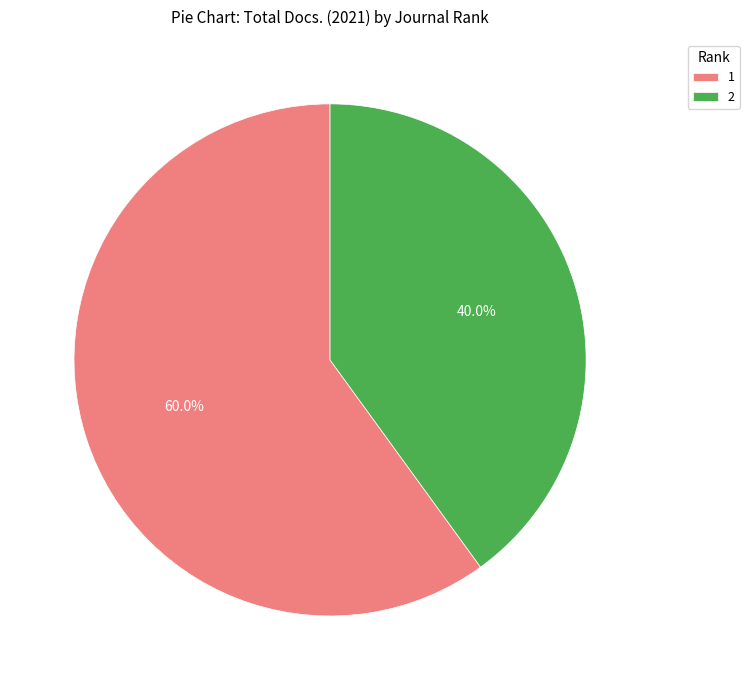

What percentage do 1 and 2 together represent?

100.0%